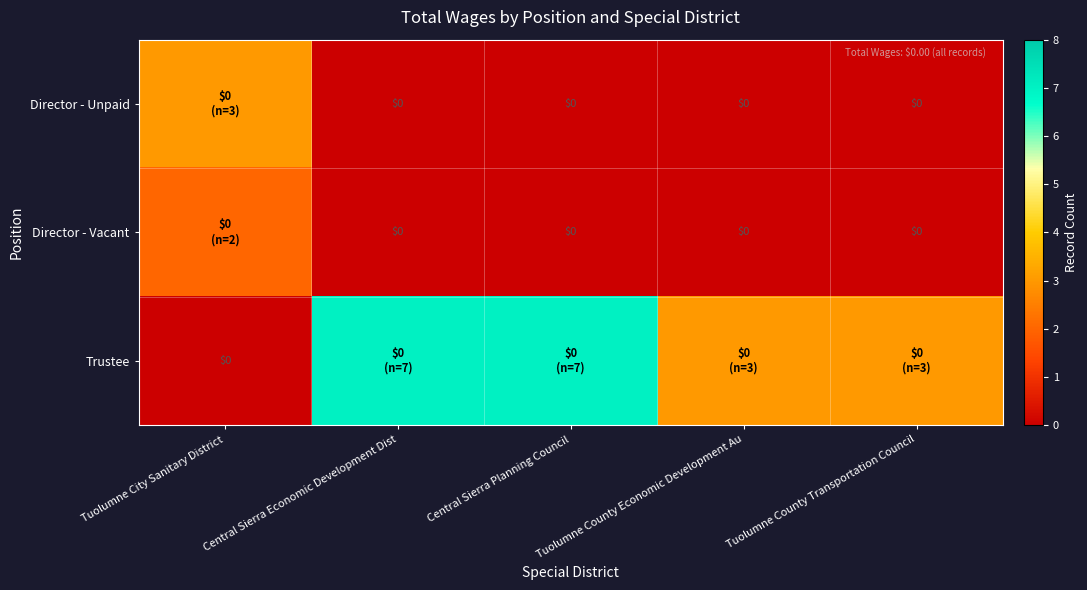

At which category is the sum across all series the highest?

Central Sierra Economic Development Dist